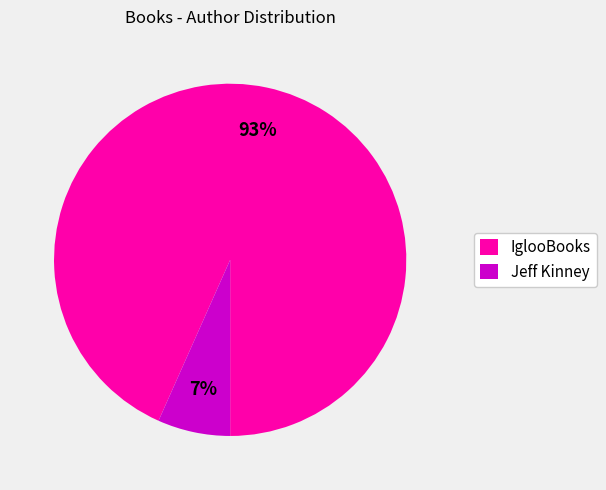

Count the number of slices in the pie.

2